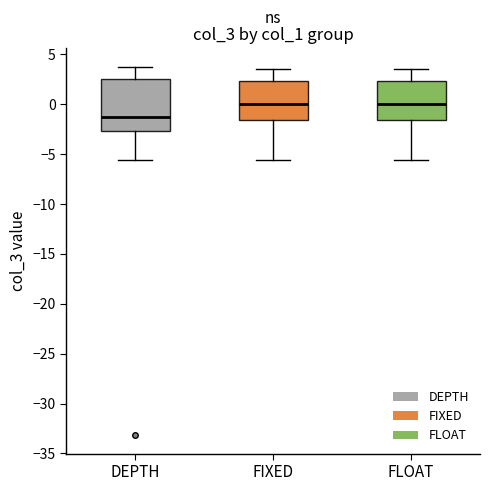

Reading left to right, transcribe this box plot: for each box, give where its median line is, the range the box spans, and where its two whiskers end, as read against the y-axis. The values are not printed on the chart, so give them approximately, as read against the axis.

DEPTH: median -1.5, box -2.5 to 2.5, whiskers -5.5 to 3.5
FIXED: median 0.0, box -1.5 to 2.5, whiskers -5.5 to 3.5
FLOAT: median 0.0, box -1.5 to 2.5, whiskers -5.5 to 3.5